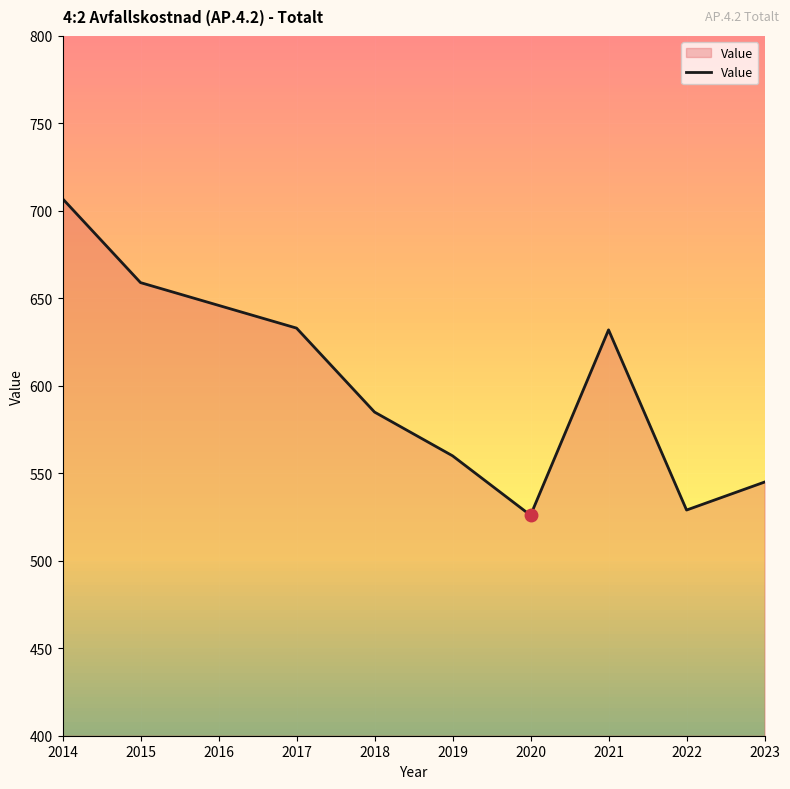

The chart shows a value of 959 at 2018. True or false?

False